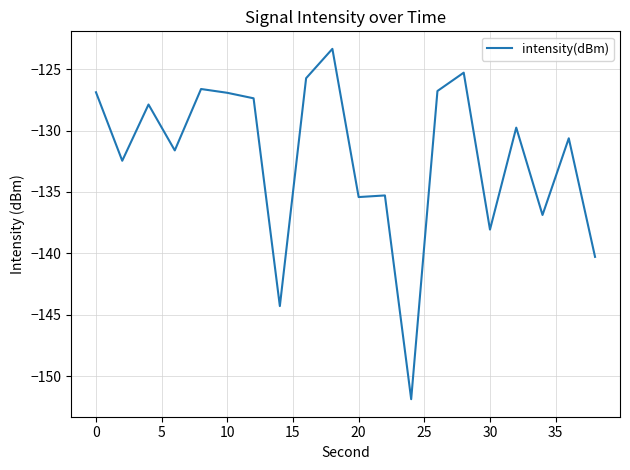

What is the minimum value shown in the chart?

-151.9